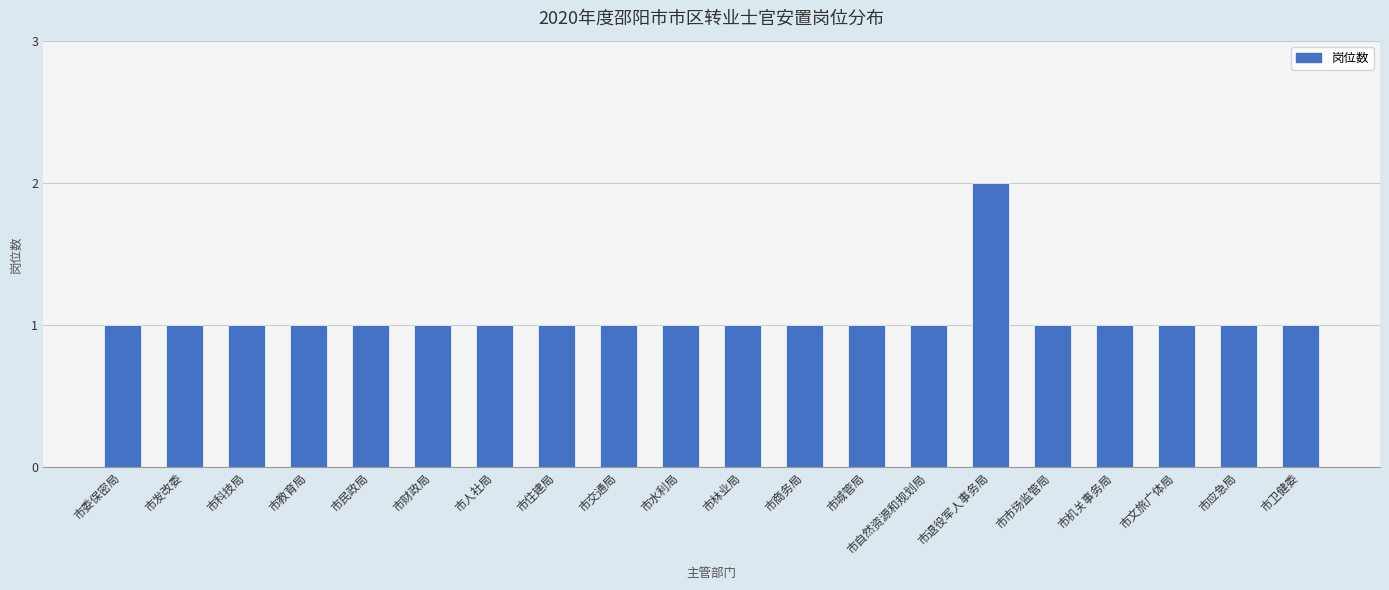

What is the maximum value shown in the chart?

2